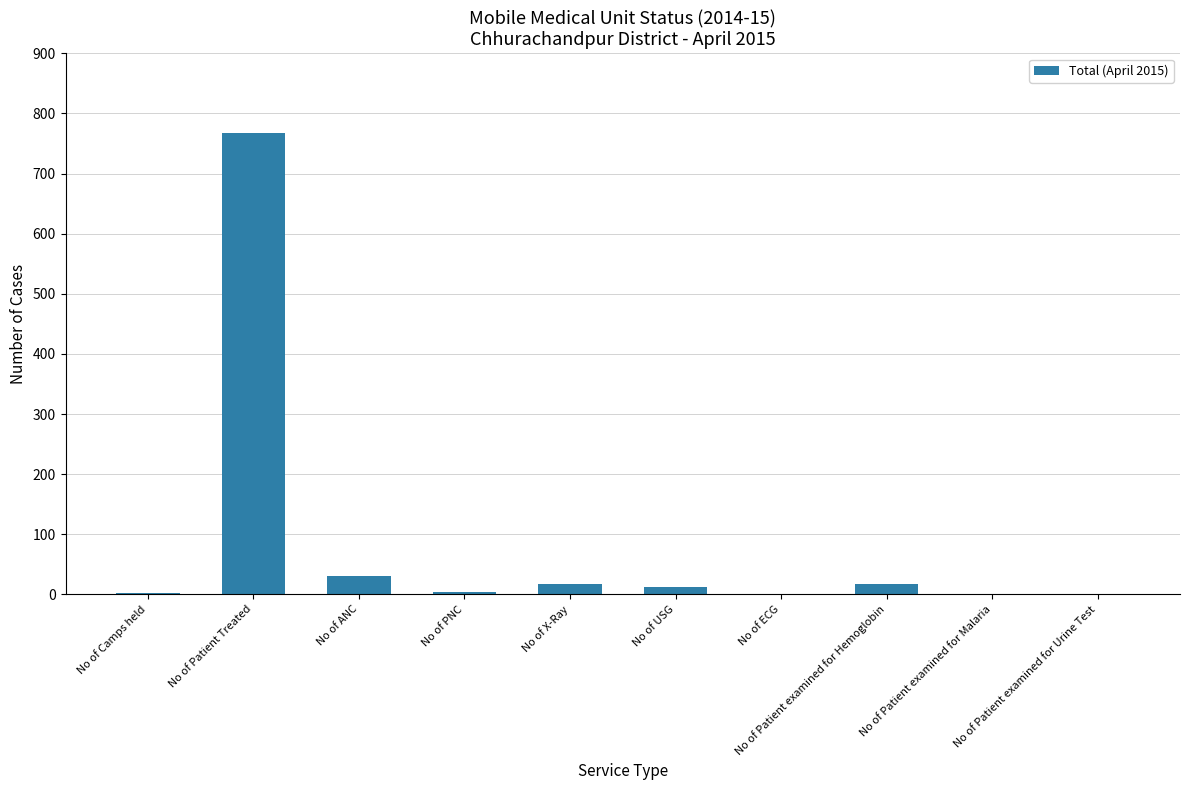

Which has a higher value, No of USG or No of ANC?

No of ANC